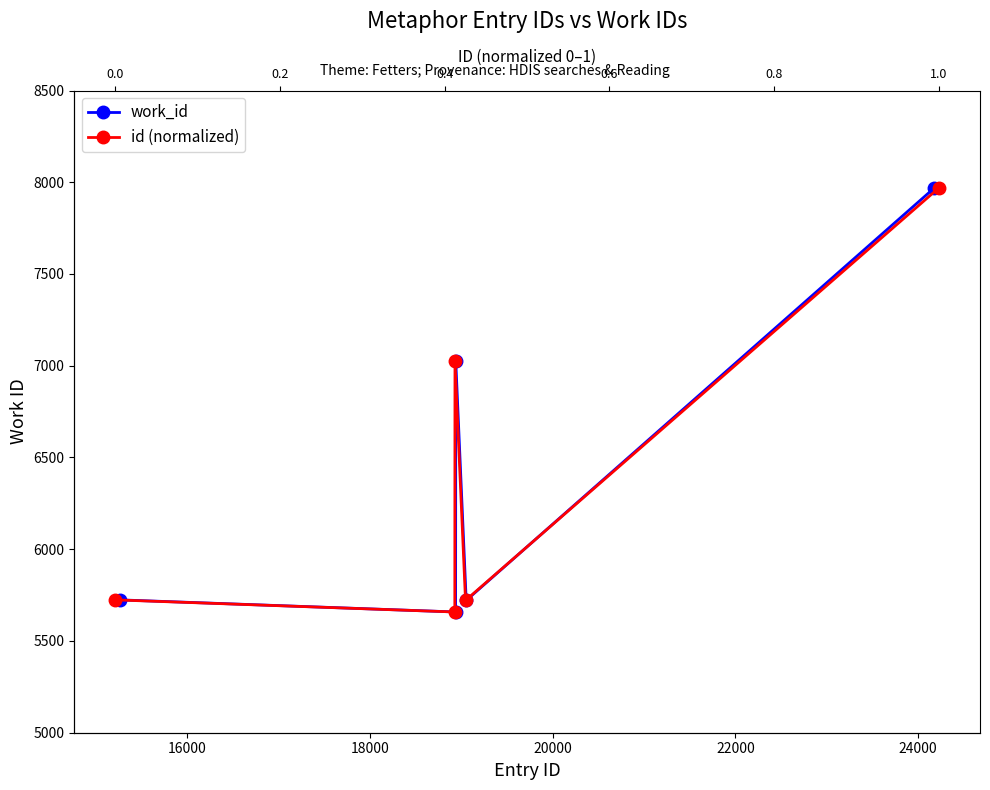

What is the difference between the maximum and minimum values in the id (normalized) series?

2311